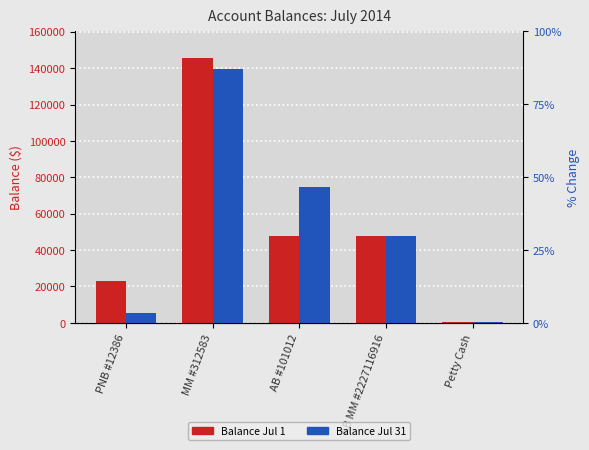

What is the sum of all Balance Jul 31 values?

267939.8